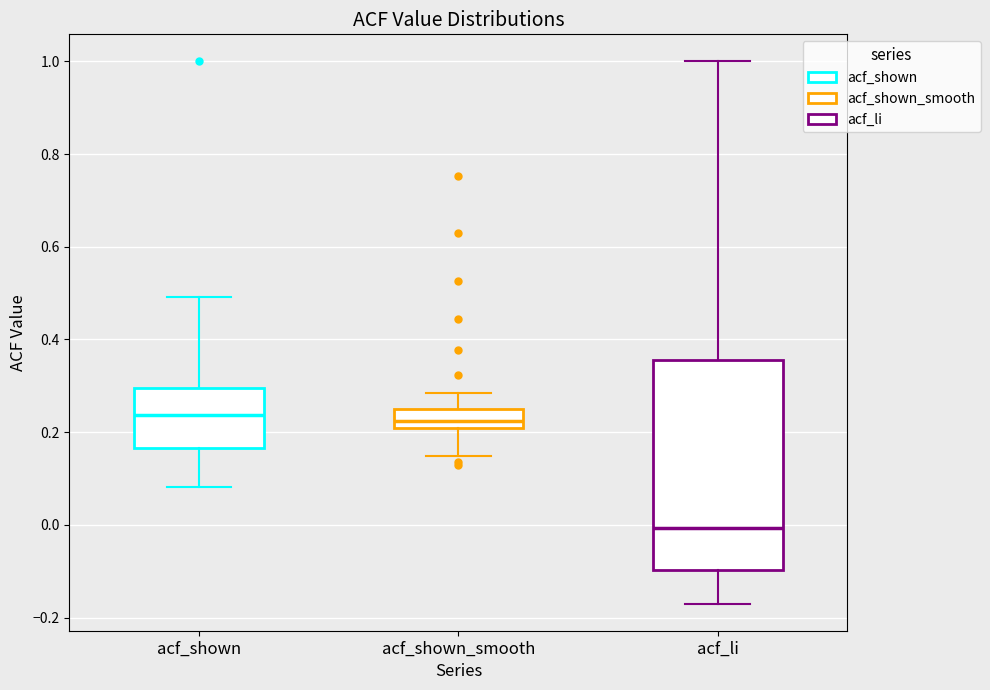

Where does the upper whisker of the box for acf_li end on the y-axis? The values are not printed on the chart, so give them approximately, as read against the axis.

1.00